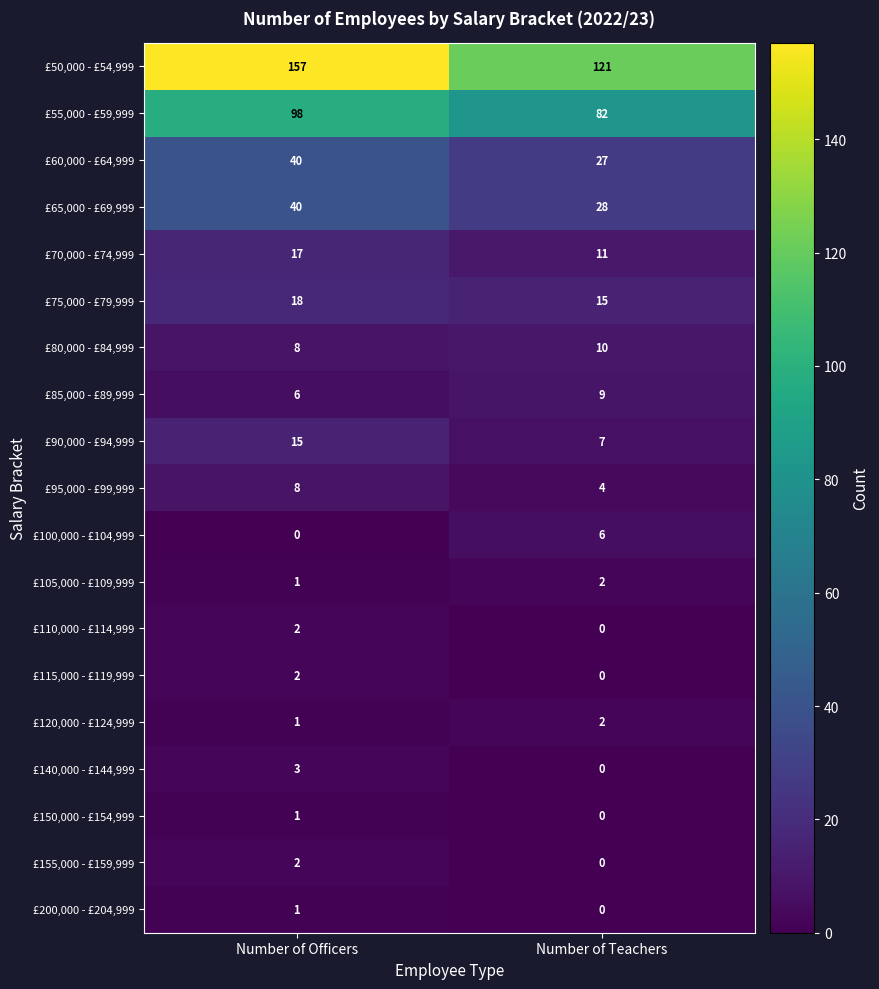

The £70,000 - £74,999 series shows 31 at Number of Officers. True or false?

False